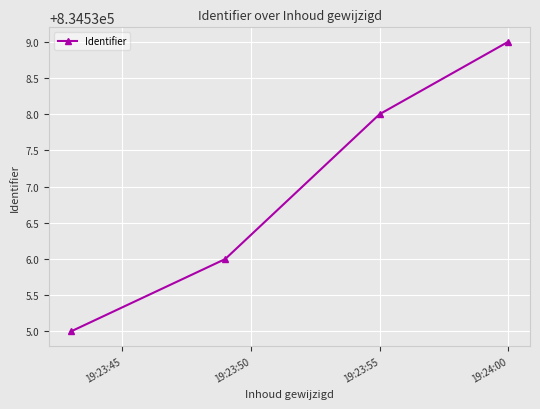

How many categories are shown in the chart?

4